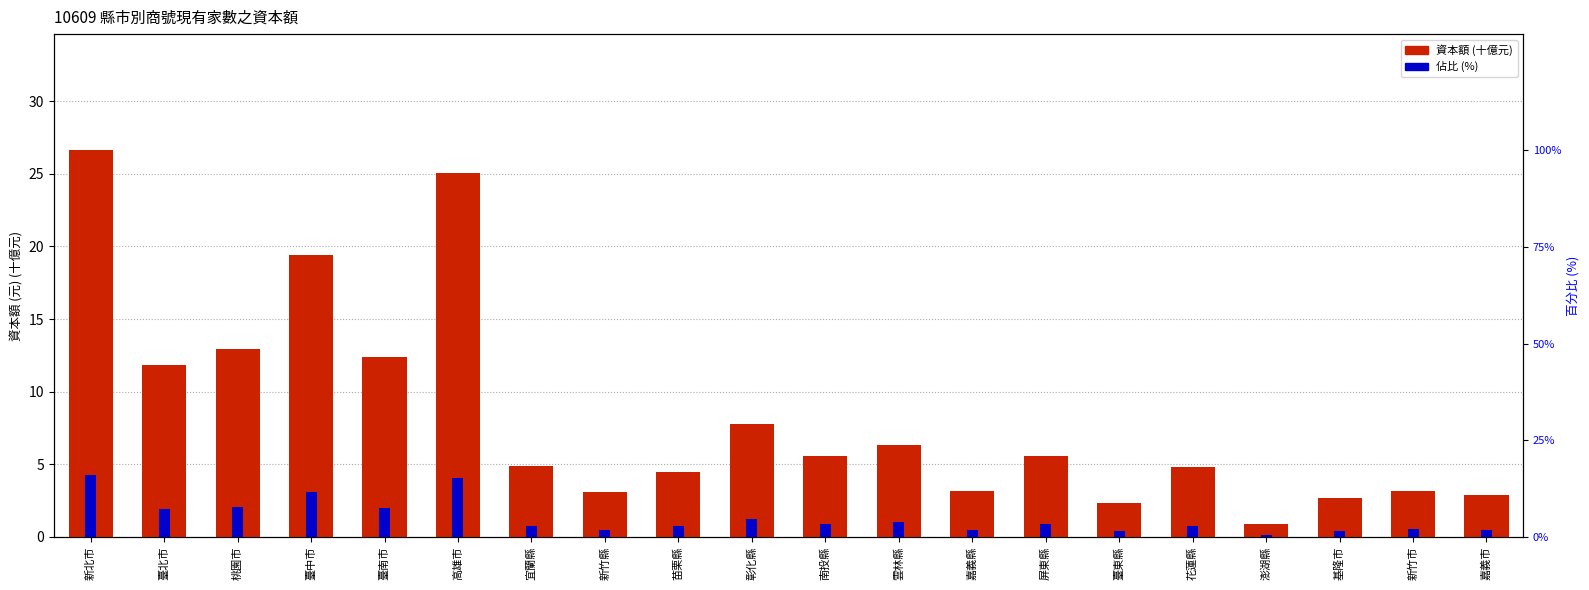

Where does the 資本額 (十億元) series first go above 5?

新北市